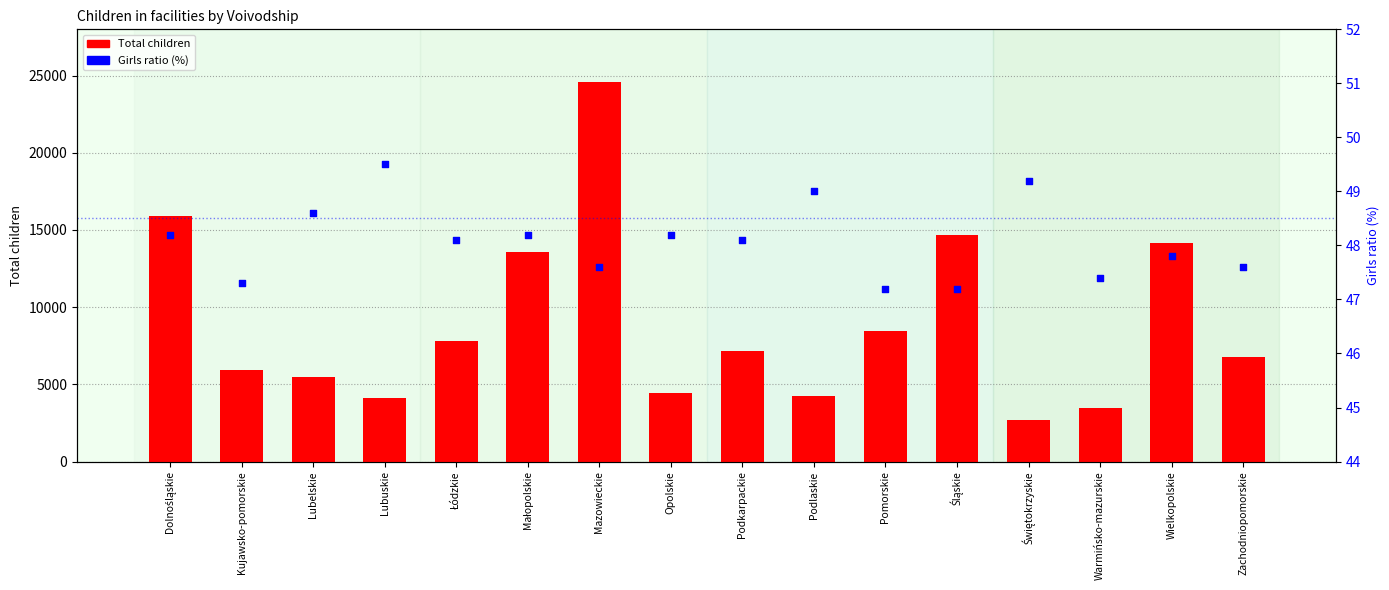

Which series has the largest Y range (max minus min)?

Total children